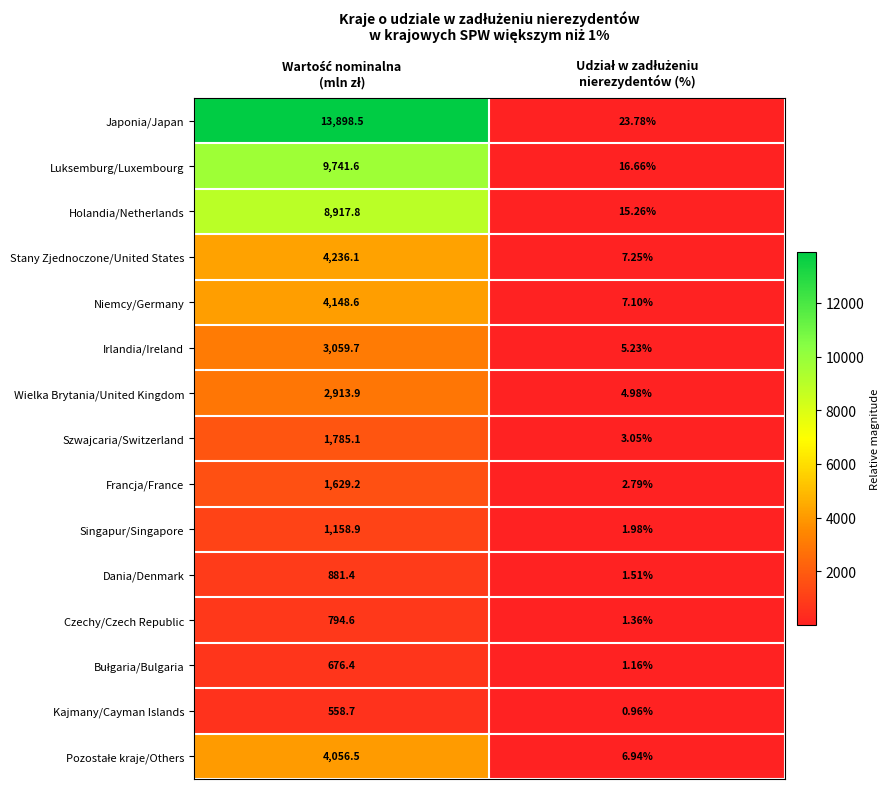

Which series has the largest total across all categories?

Japonia/Japan